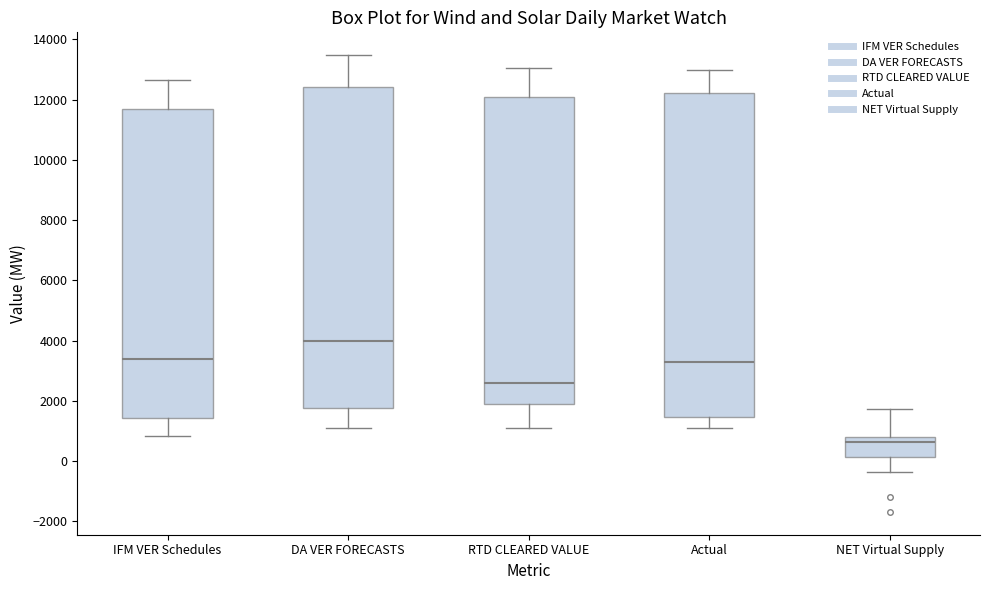

Where does the median line of the box for RTD CLEARED VALUE sit on the y-axis? The values are not printed on the chart, so give them approximately, as read against the axis.

2600